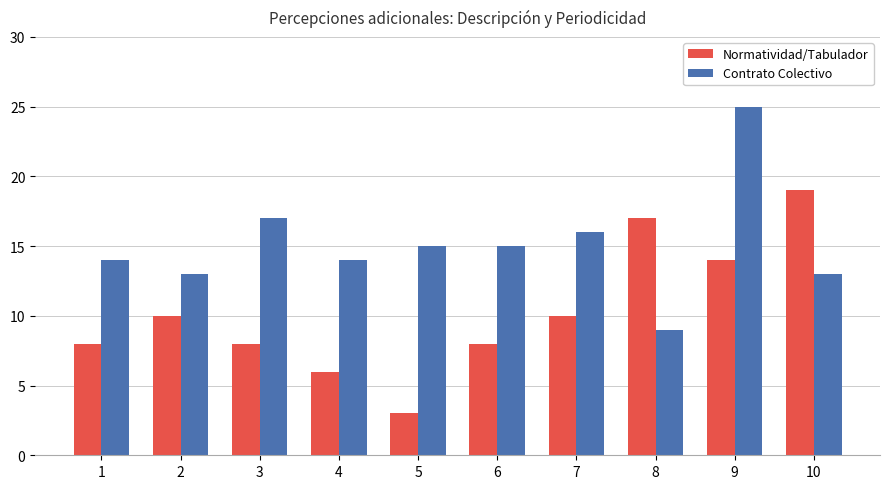

What is the maximum value shown in the chart?

25